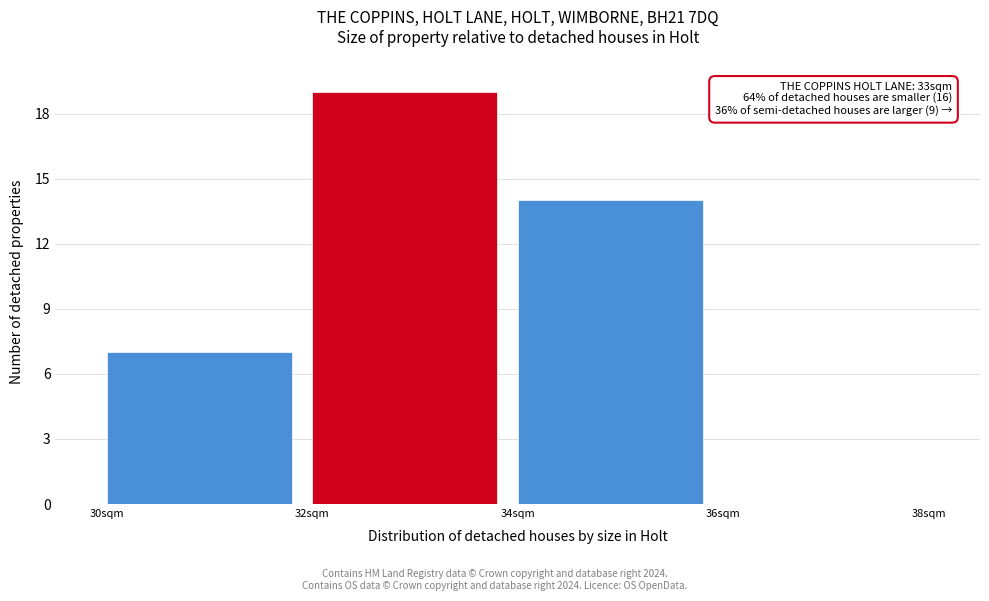

Over which range of the x-axis is the bar tallest?

32 to 34